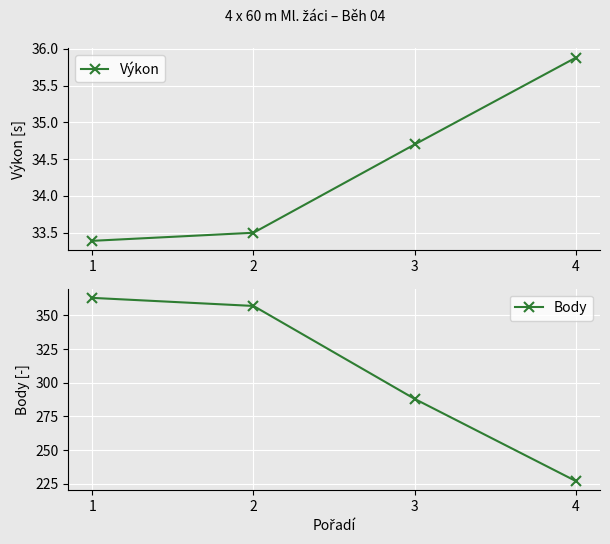

At 4, list the series in order from smallest to largest.

Výkon, Body